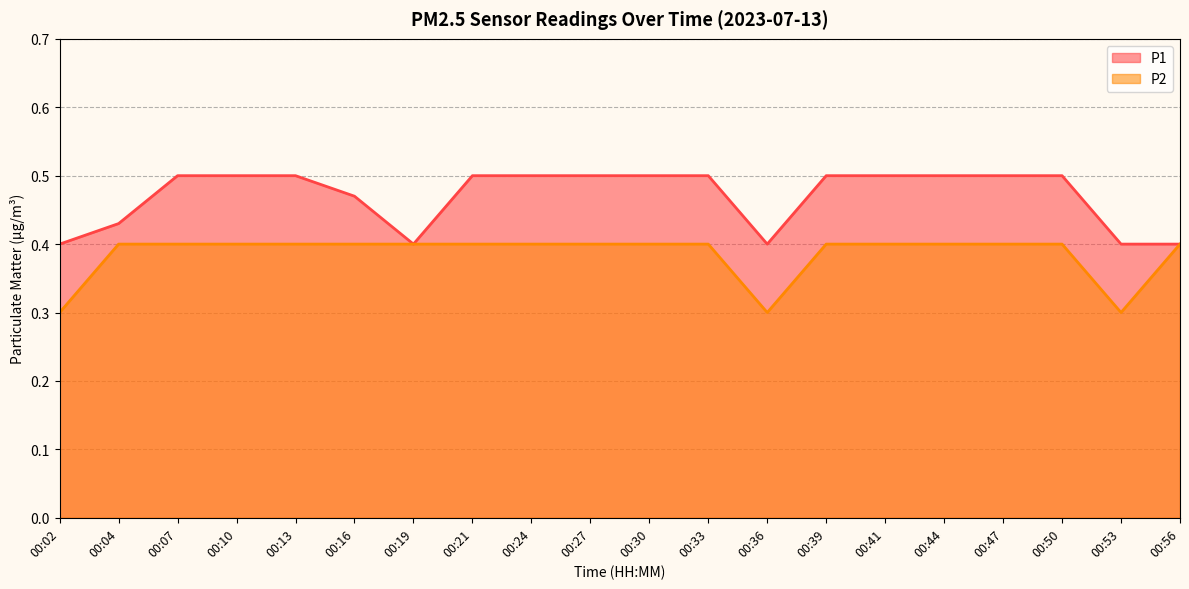

What is the difference between the second highest and second lowest values in the P2 series?

0.1